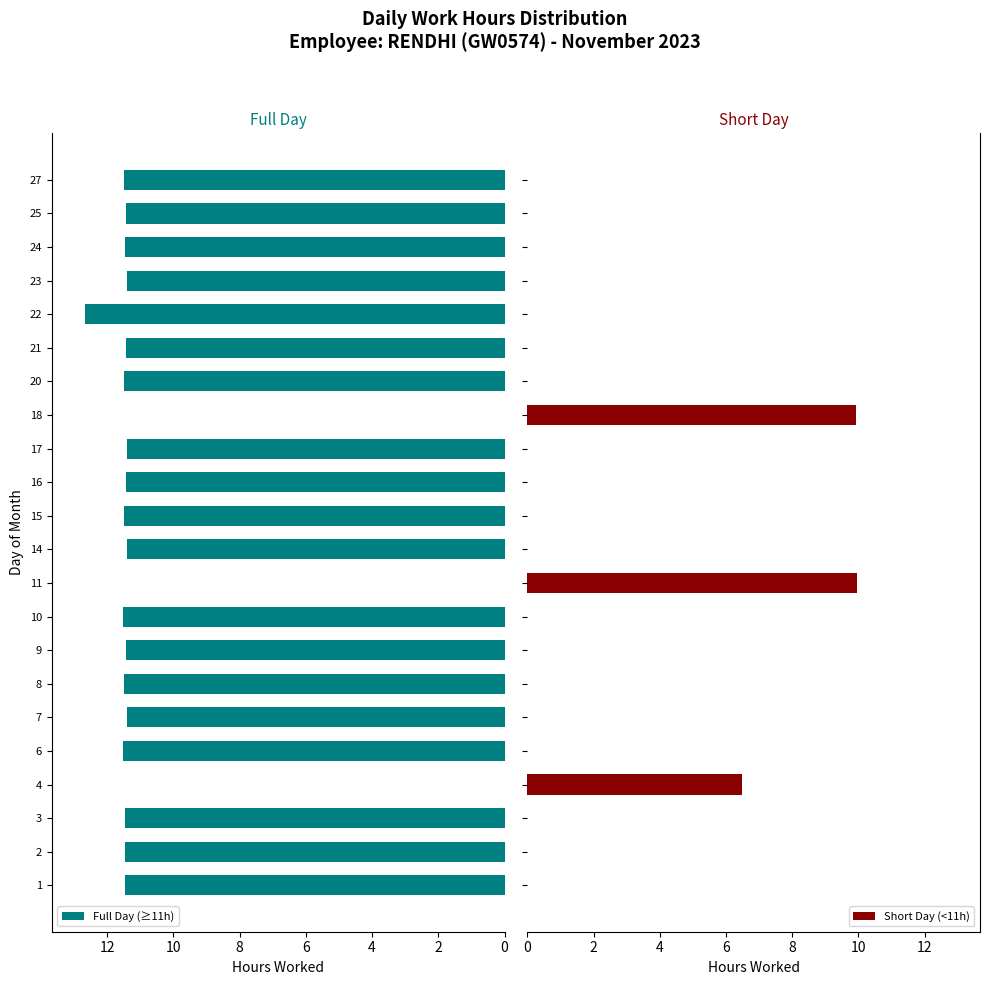

The Full Day (≥11h) series shows 20.0 at 10. True or false?

False